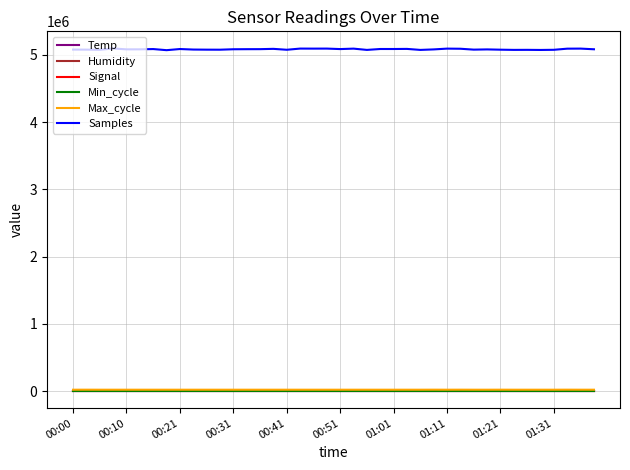

Which series has the largest total across all categories?

Samples